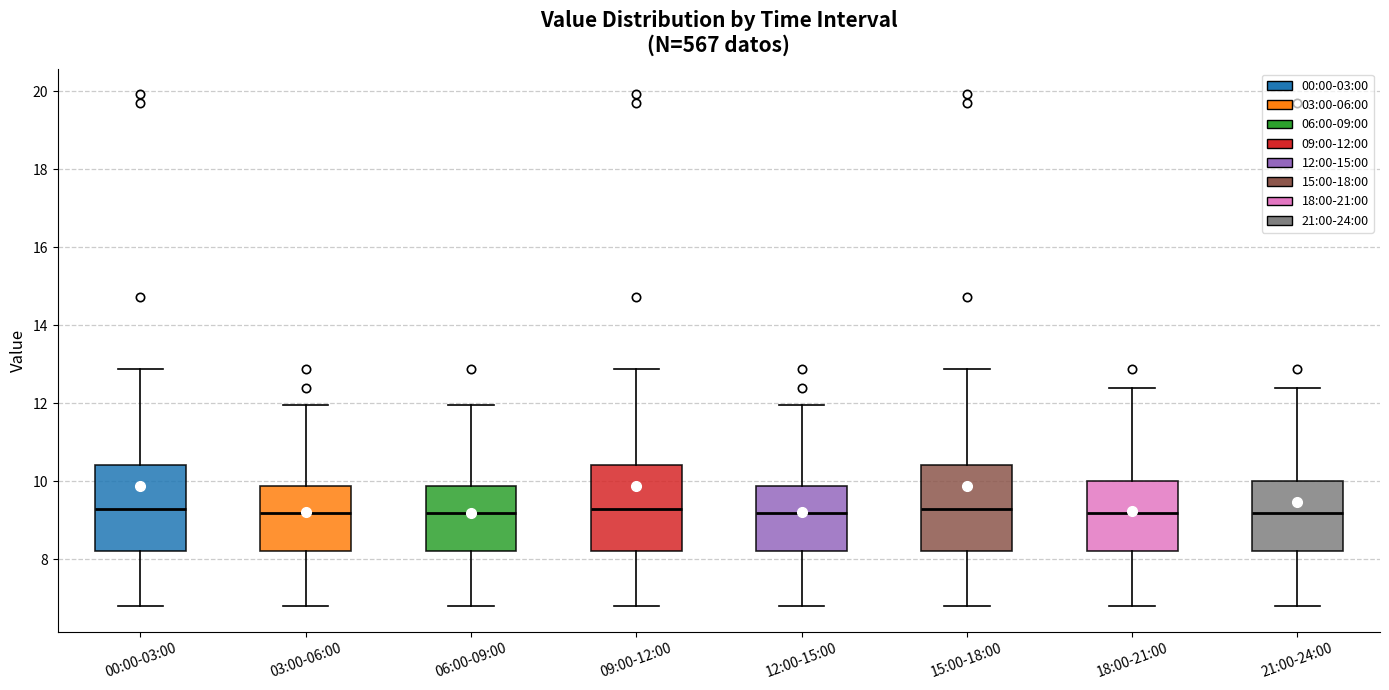

Reading left to right, read every box against the y-axis: the position of its median line, the range the box covers, and the ends of its whiskers. The values are not printed on the chart, so give them approximately, as read against the axis.

00:00-03:00: median 9.2, box 8.2 to 10.4, whiskers 6.8 to 12.8
03:00-06:00: median 9.2, box 8.2 to 9.8, whiskers 6.8 to 12.0
06:00-09:00: median 9.2, box 8.2 to 9.8, whiskers 6.8 to 12.0
09:00-12:00: median 9.2, box 8.2 to 10.4, whiskers 6.8 to 12.8
12:00-15:00: median 9.2, box 8.2 to 9.8, whiskers 6.8 to 12.0
15:00-18:00: median 9.2, box 8.2 to 10.4, whiskers 6.8 to 12.8
18:00-21:00: median 9.2, box 8.2 to 10.0, whiskers 6.8 to 12.4
21:00-24:00: median 9.2, box 8.2 to 10.0, whiskers 6.8 to 12.4